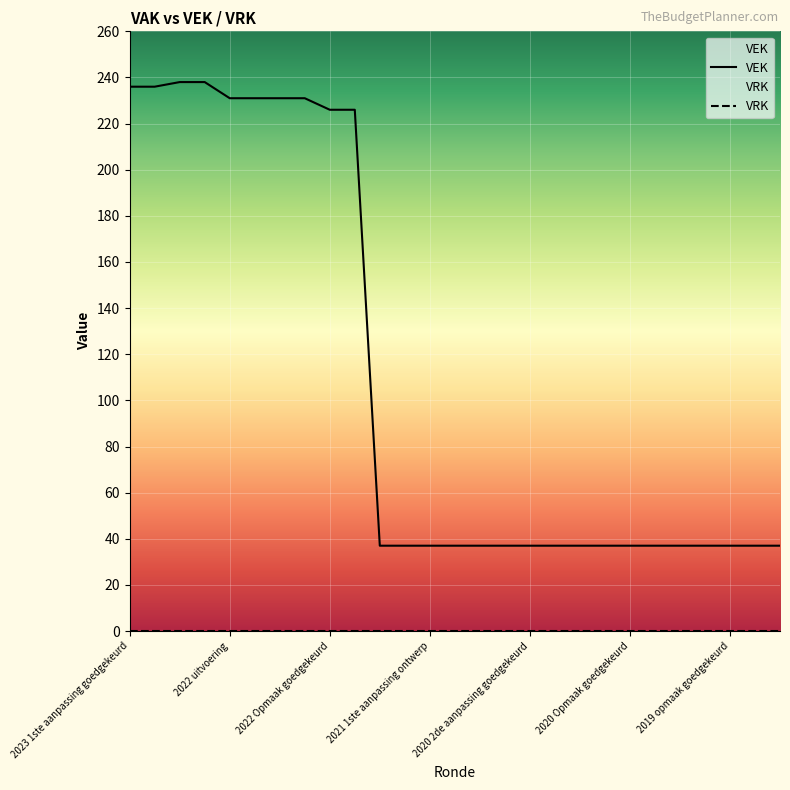

True or false: VRK and VEK cross at least once.

False